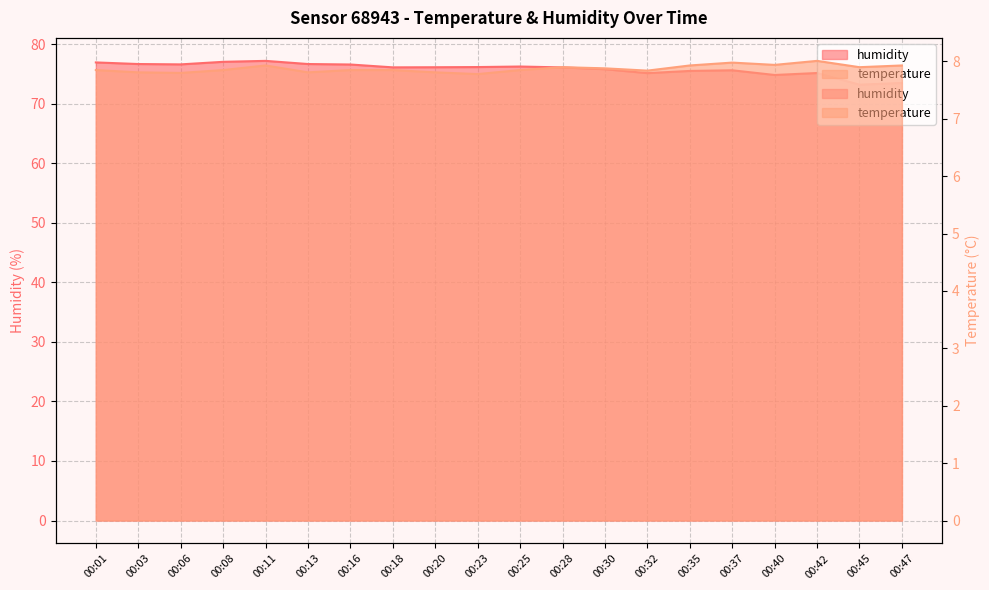

Between 00:11 and 00:47, which is larger?

00:11